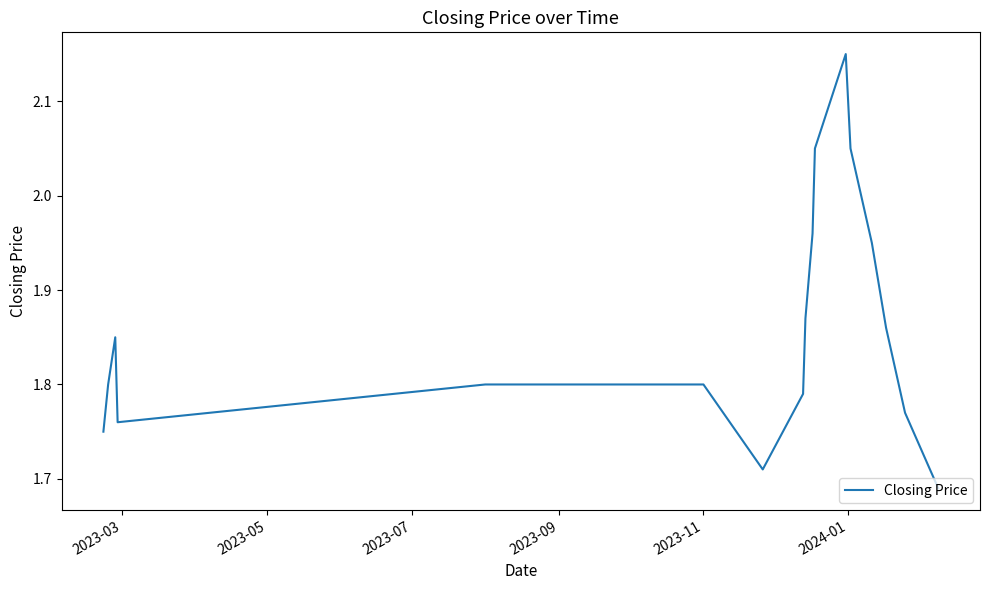

What is the difference between the maximum and minimum values?

0.5